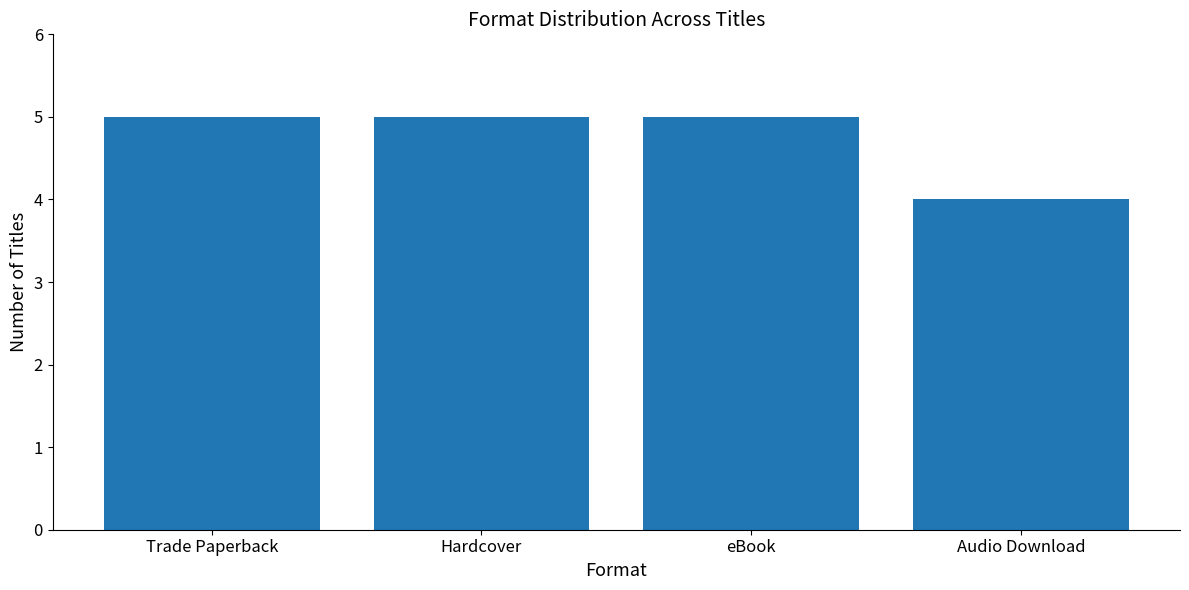

What is the difference between the values at Hardcover and Audio Download?

1